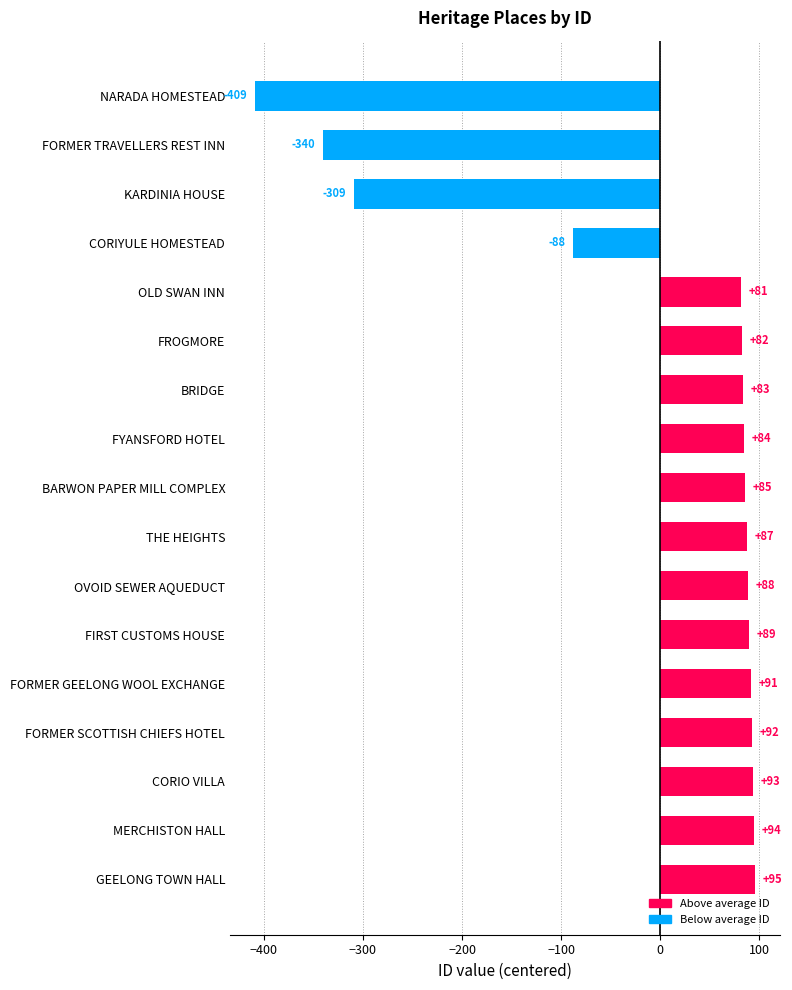

The value at CORIO VILLA is 139.7. True or false?

False